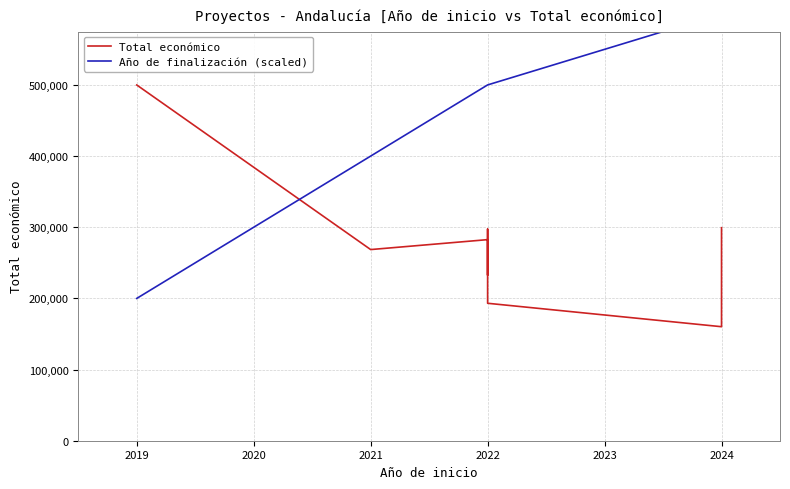

At which label does Año de finalización (scaled) first exceed 500000?

2024